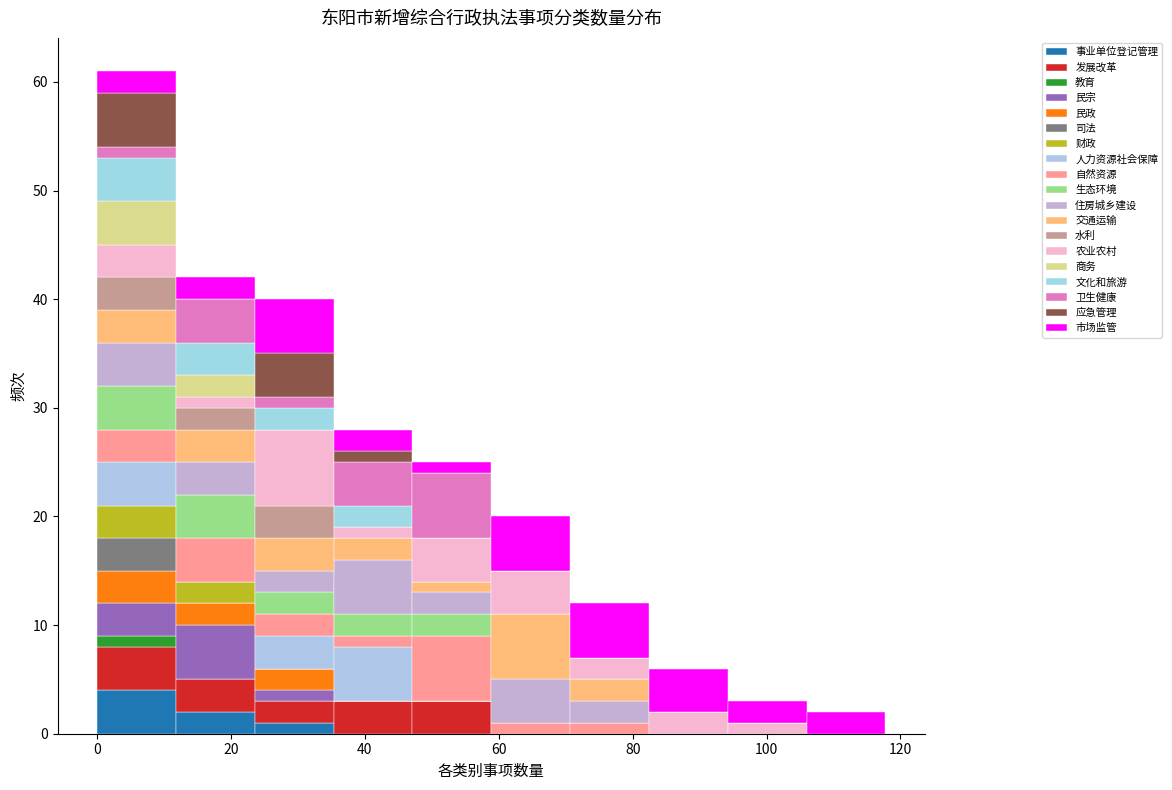

What is the total height of the stacked bar covering 106 to 118 on the x-axis? Neither the bar edges nor the heights are printed on the chart, so give them approximately, as read against the axes.

2